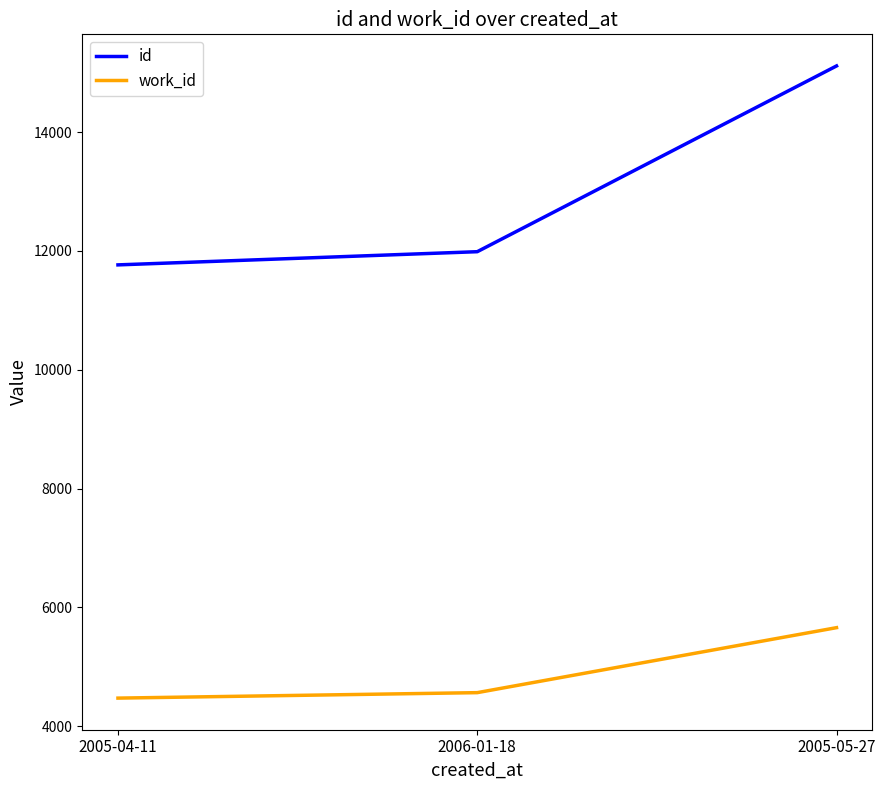

Count the number of data series in this chart.

2